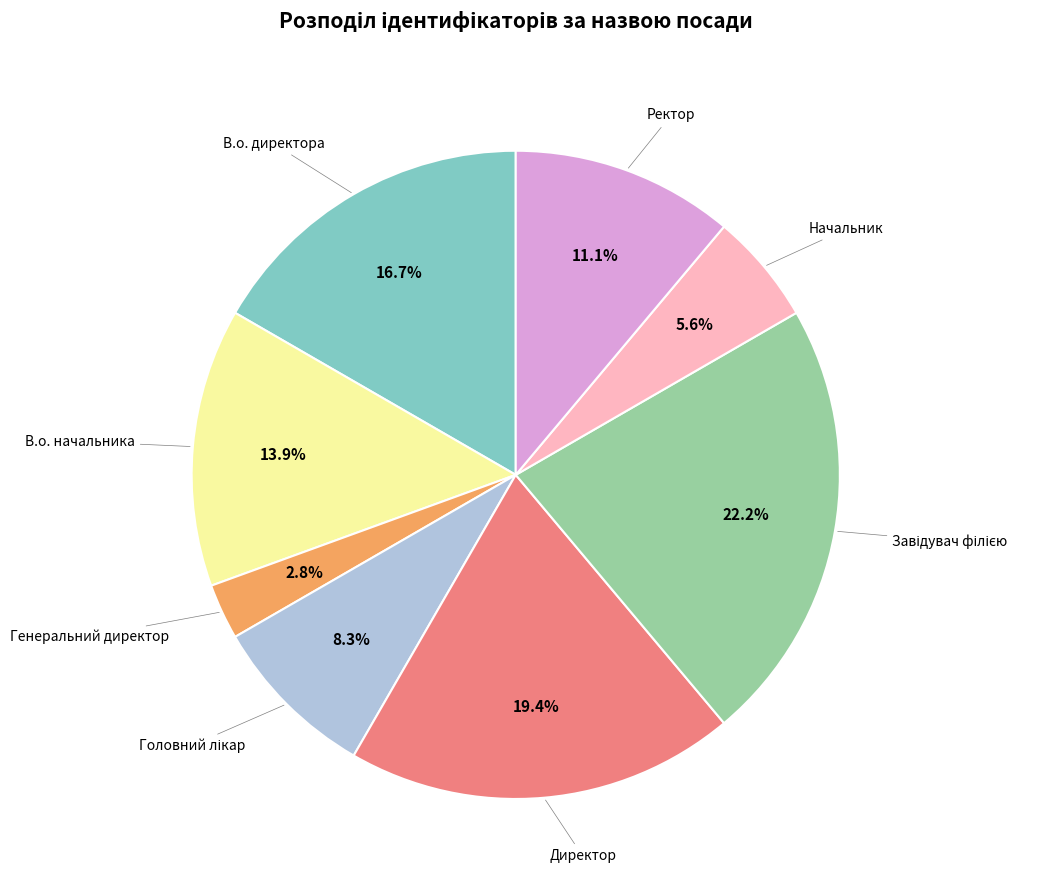

Is there any slice that represents more than half of the pie?

No